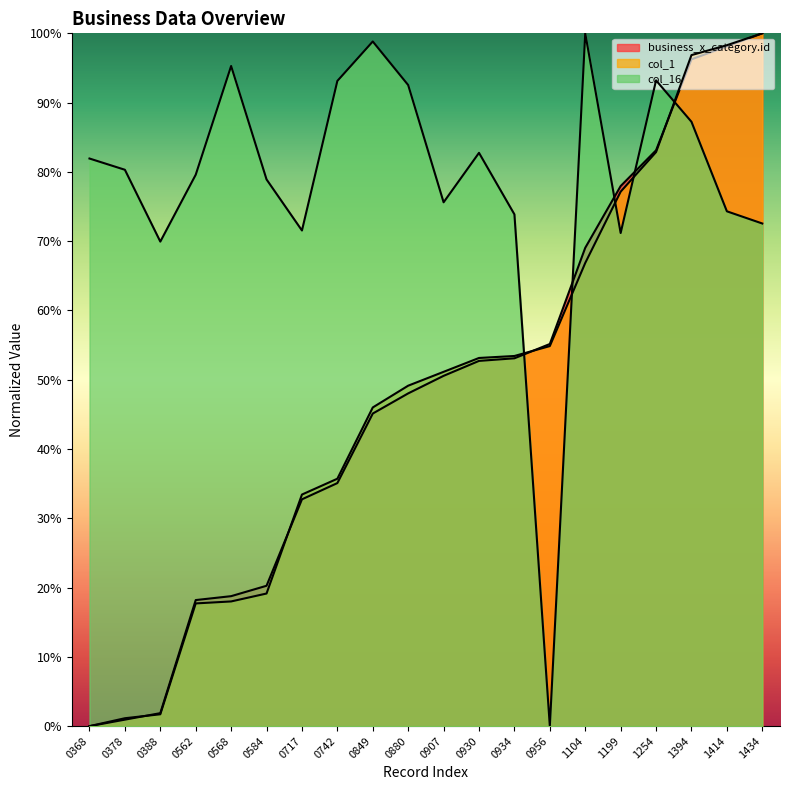

What is the greatest value displayed?

100.0